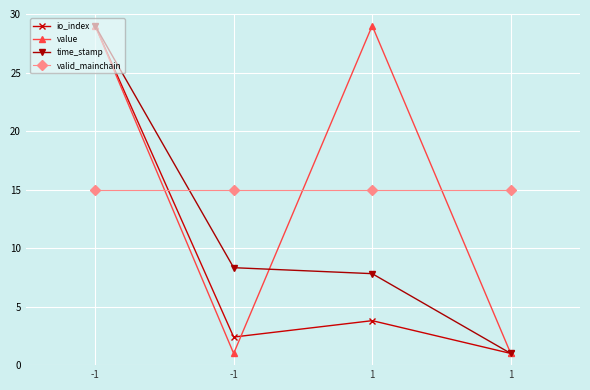

Reading left to right, transcribe all the data shown in this chart.

io_index: 29.0	2.4	3.8	1.0
value: 29.0	1.0	29.0	1.0
time_stamp: 29.0	8.3	7.8	1.0
valid_mainchain: 15.0	15.0	15.0	15.0